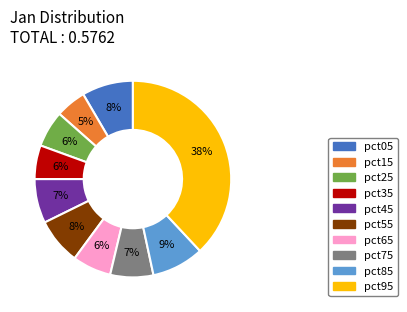

Which category has the biggest portion of the pie?

pct95